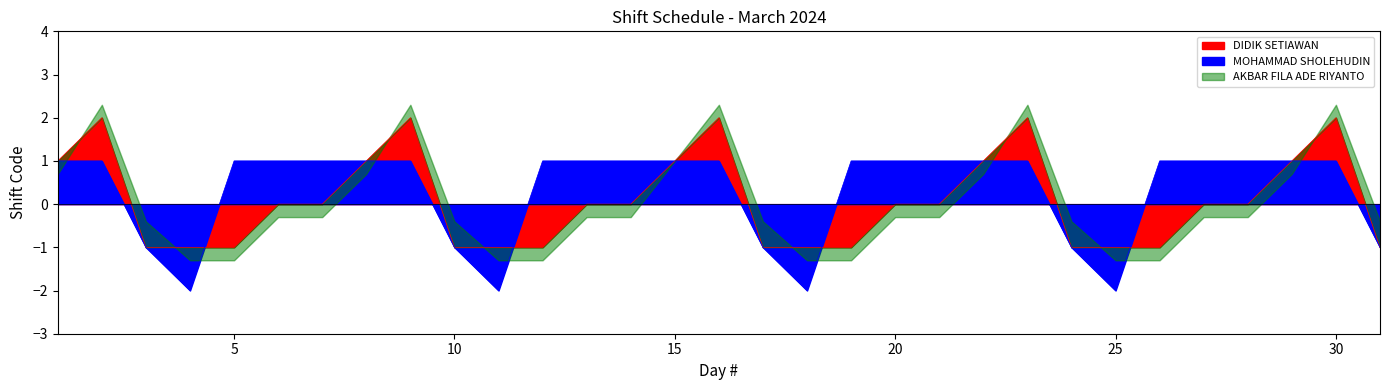

What is the difference between the DIDIK SETIAWAN values at 6 and 25?

1